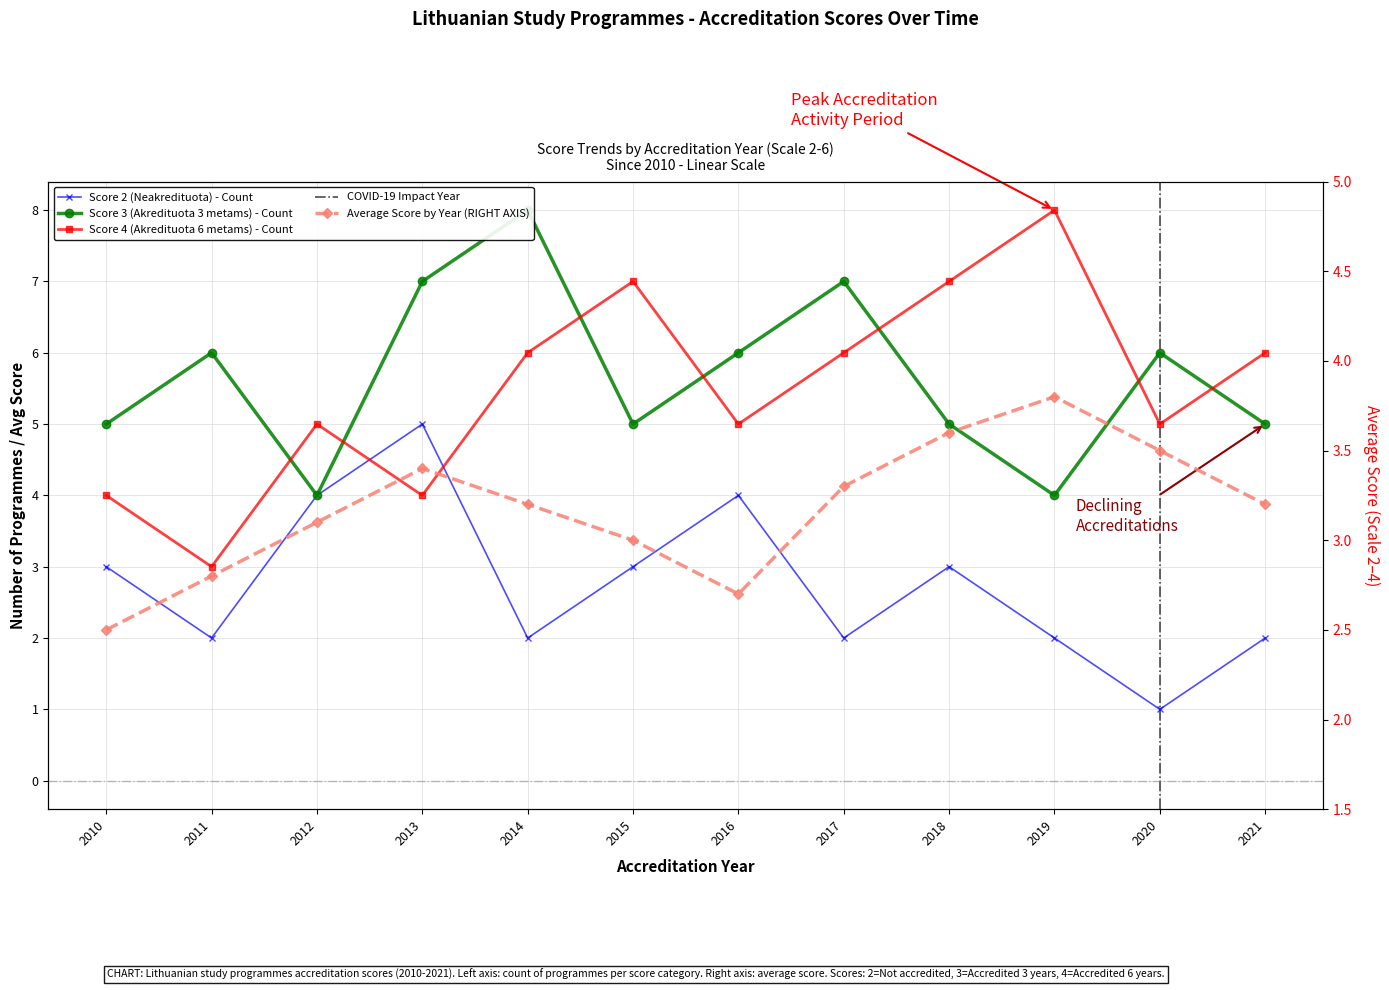

What is the difference between the maximum and minimum values?

1.3